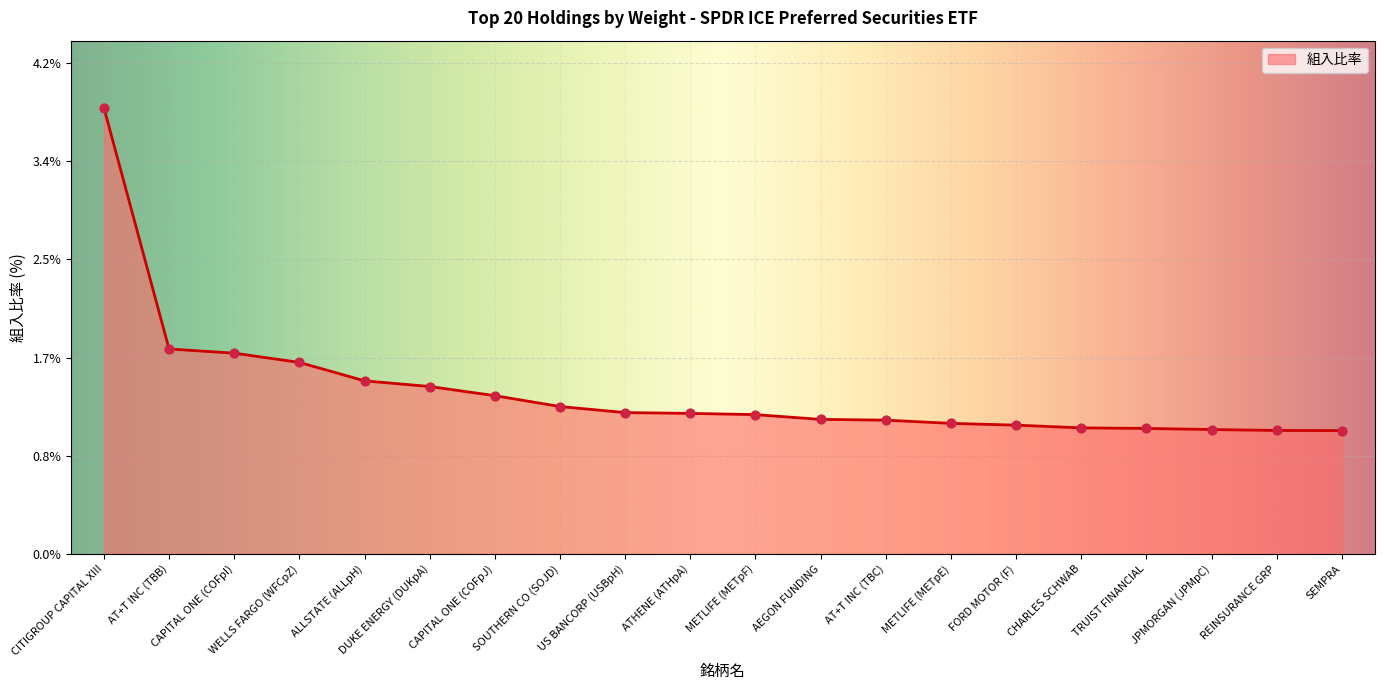

Between ALLSTATE (ALLpH) and AEGON FUNDING, which is larger?

ALLSTATE (ALLpH)